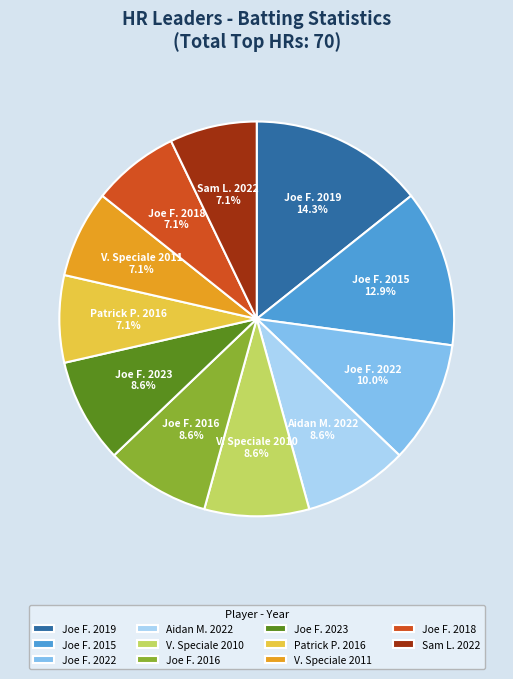

Combined, what portion of the pie is Joe F. 2022 and Joe F. 2016?

18.6%